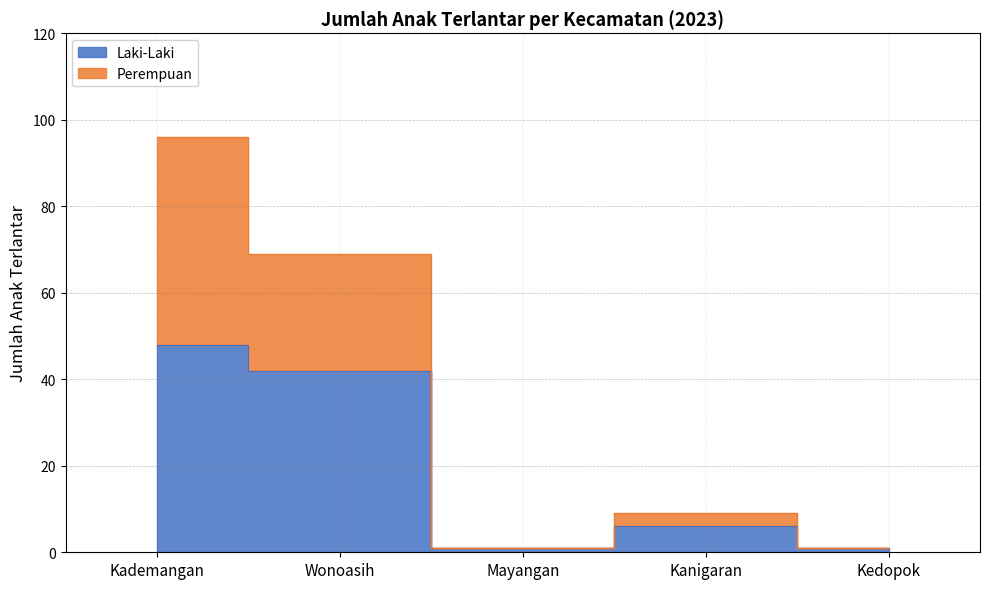

Where does the Laki-Laki series first go above 6?

Kademangan